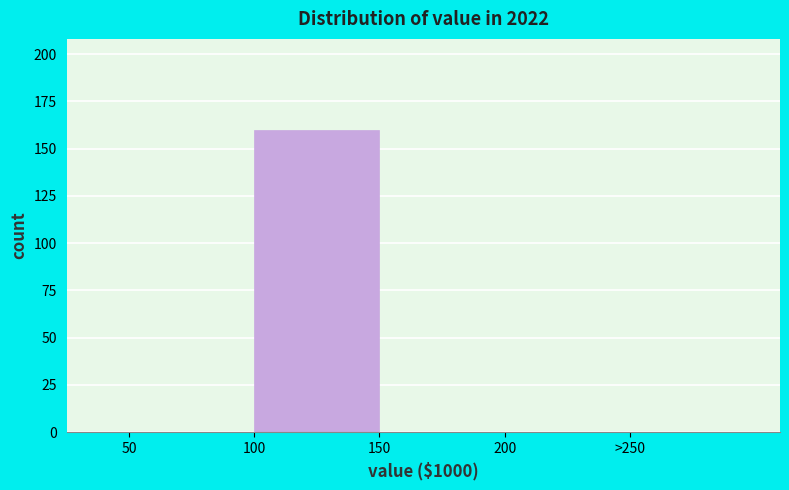

Reading right to left, transcribe all the data shown in this chart.

>250=0	200=0	150=0	100=160	50=0